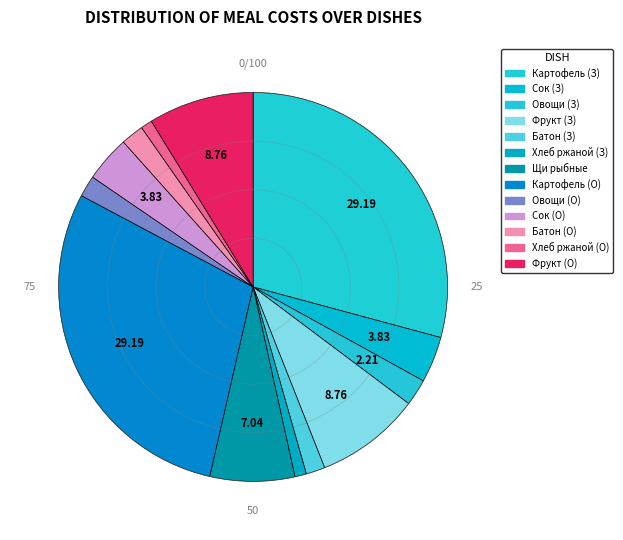

To the nearest percent, what is the average slice percentage?

8%